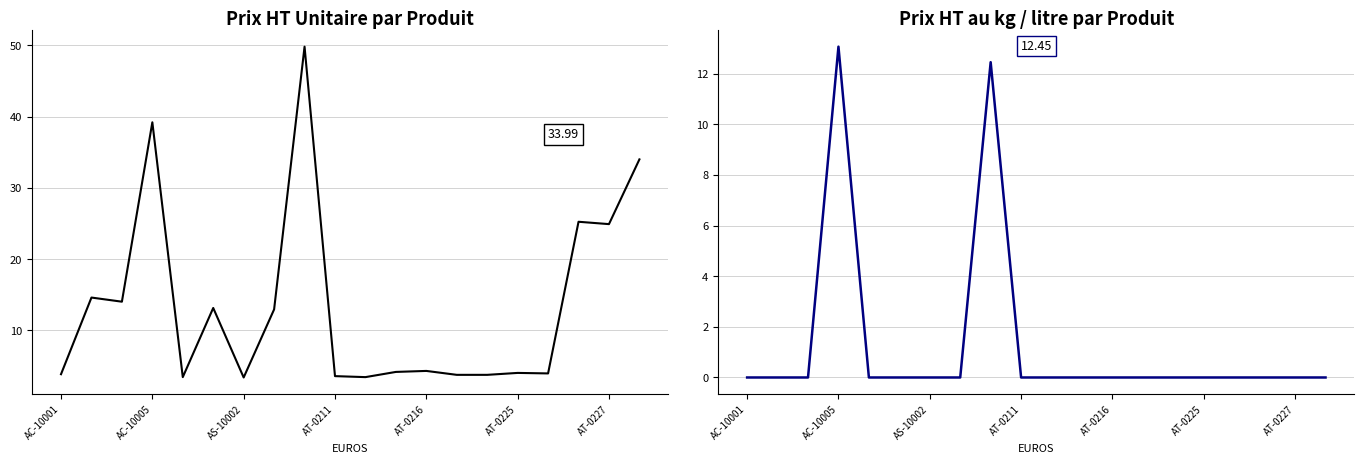

Does the chart display data point markers on the line(s)?

No